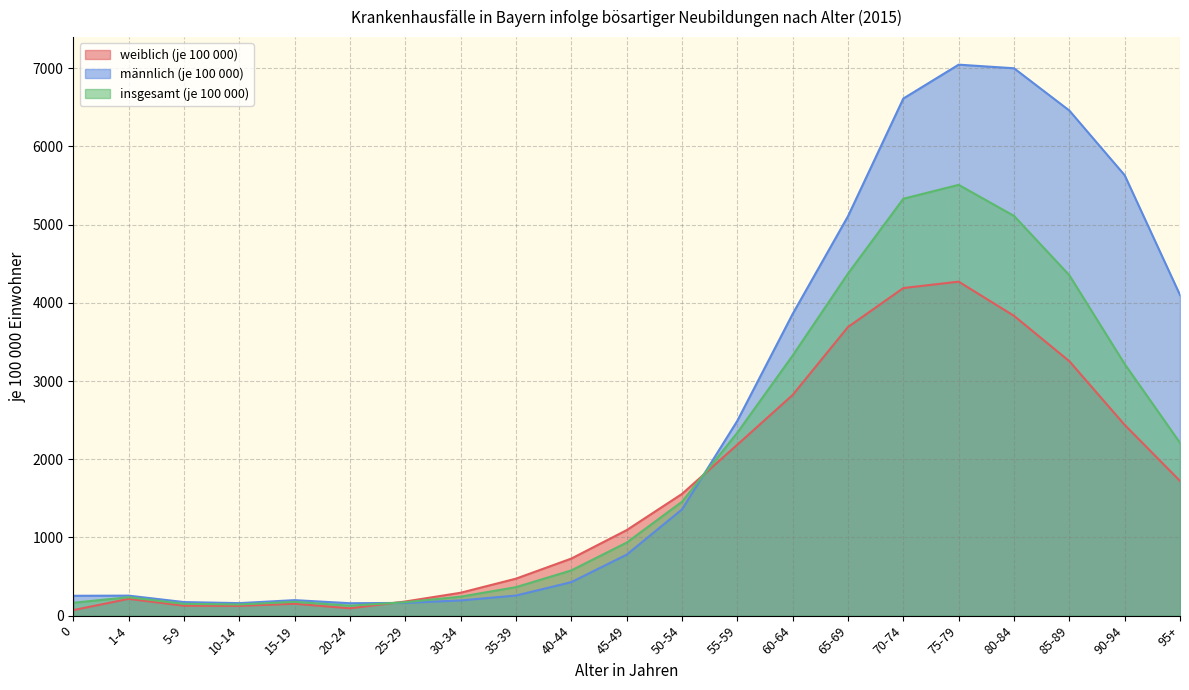

Reading right to left, list all the values displayed in this chart.

weiblich (je 100 000): 95+=1722.5	90-94=2438.8	85-89=3253.4	80-84=3833.4	75-79=4270.4	70-74=4188.6	65-69=3690.5	60-64=2821.7	55-59=2185.7	50-54=1556.0	45-49=1093.2	40-44=729.6	35-39=472.9	30-34=292.6	25-29=180.9	20-24=93.7	15-19=152.0	10-14=124.8	5-9=126.5	1-4=214.5	0=70.5
männlich (je 100 000): 95+=4099.6	90-94=5631.4	85-89=6458.4	80-84=6998.8	75-79=7045.0	70-74=6611.7	65-69=5106.9	60-64=3857.5	55-59=2490.9	50-54=1358.1	45-49=779.5	40-44=428.2	35-39=256.9	30-34=194.4	25-29=163.0	20-24=158.8	15-19=198.3	10-14=159.9	5-9=173.5	1-4=255.8	0=253.9
insgesamt (je 100 000): 95+=2209.5	90-94=3217.5	85-89=4352.7	80-84=5111.2	75-79=5508.3	70-74=5330.6	65-69=4373.9	60-64=3325.6	55-59=2338.8	50-54=1456.3	45-49=934.0	40-44=578.2	35-39=364.2	30-34=242.7	25-29=171.7	20-24=127.5	15-19=176.1	10-14=142.8	5-9=150.6	1-4=235.7	0=164.6